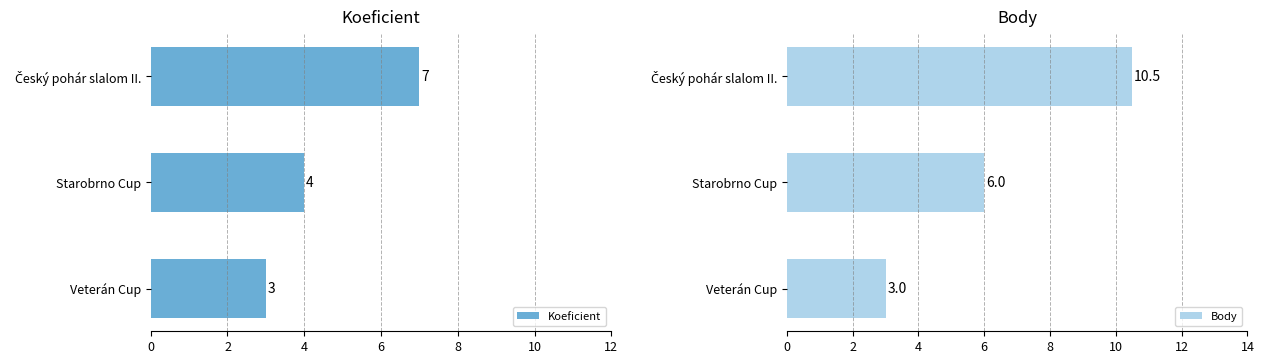

The value of Koeficient at Starobrno Cup is 6. True or false?

False